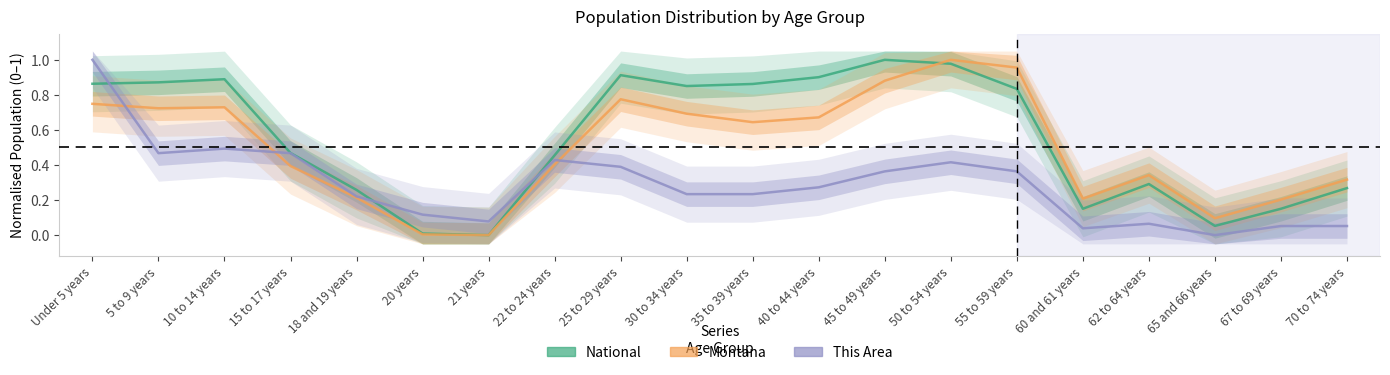

What is the approximate value of This Area at 5 to 9 years?

0.5